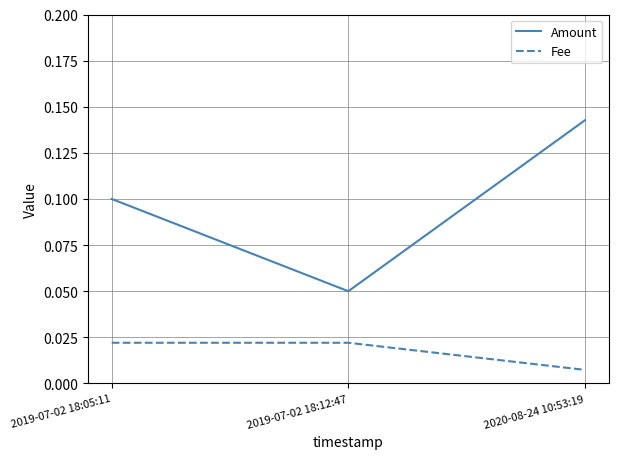

Where is Amount nearest to the value 0?

2019-07-02 18:12:47